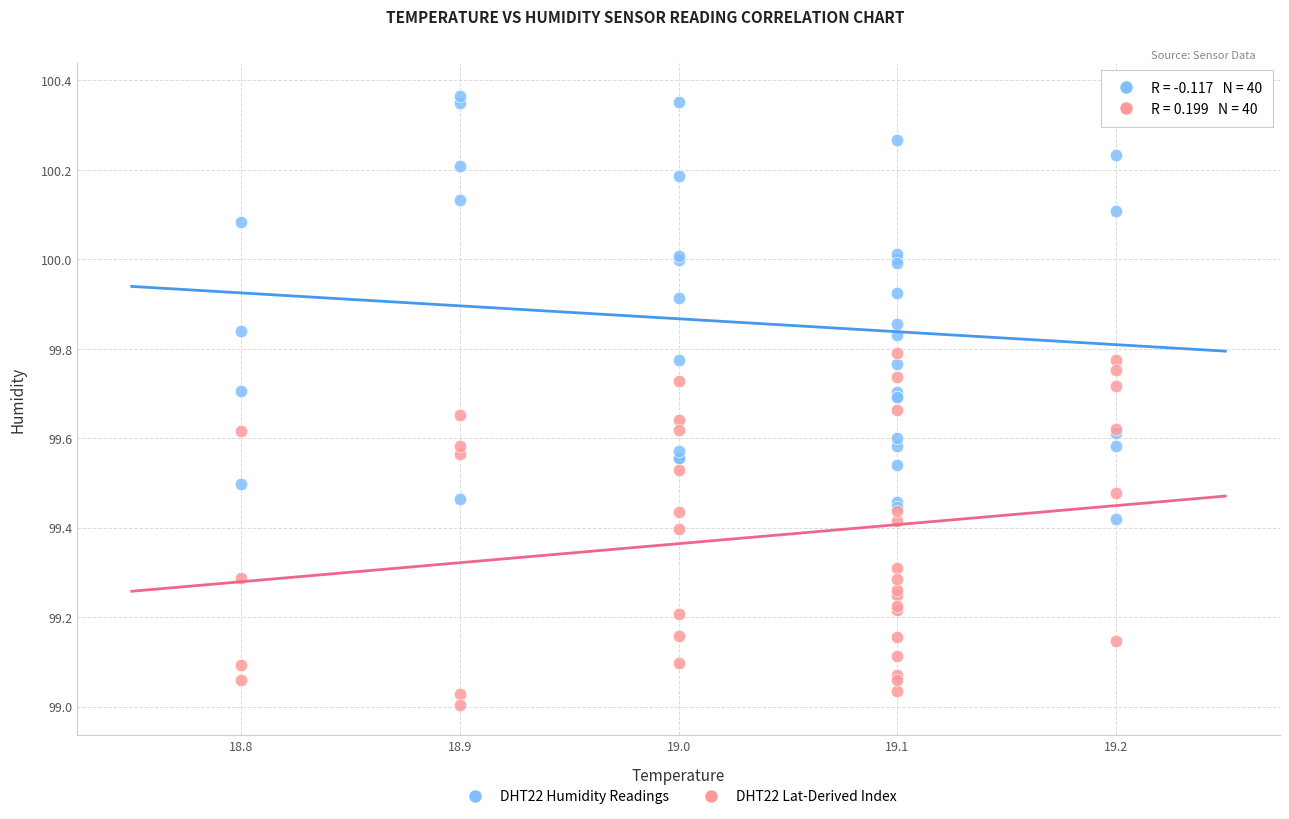

What are all the series names shown in the legend?

DHT22 Humidity Readings, DHT22 Lat-Derived Index